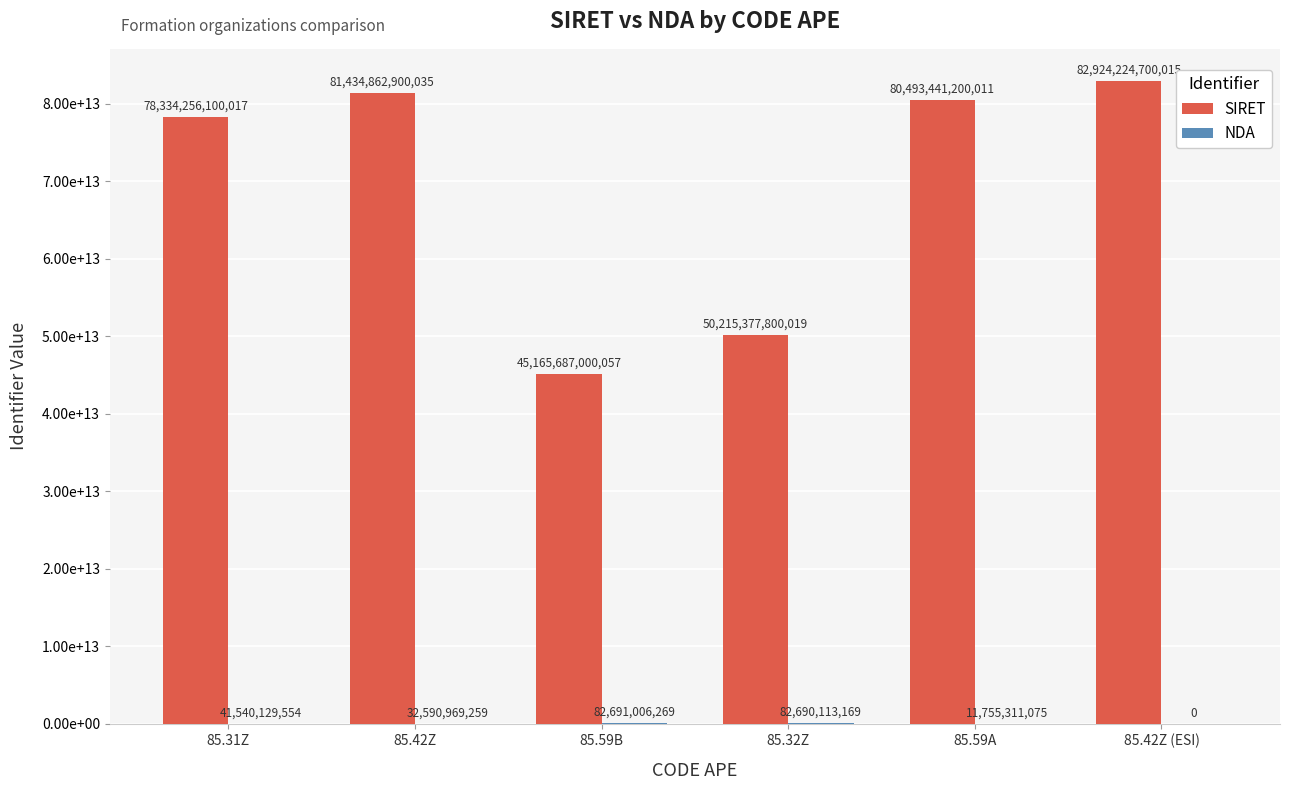

Which series changed the most between 85.31Z and 85.42Z?

SIRET